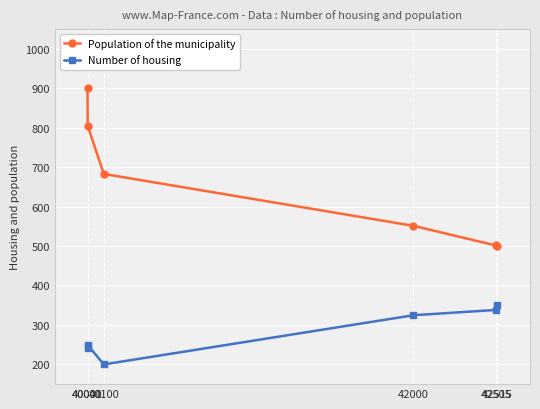

The Number of housing series shows 281.2 at 40100. True or false?

False